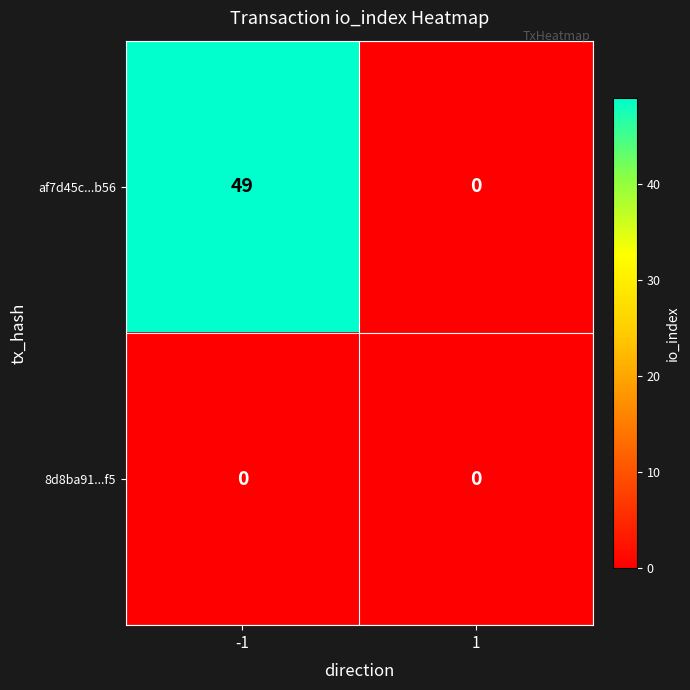

At -1, list the series in order from largest to smallest.

af7d45c...b56, 8d8ba91...f5